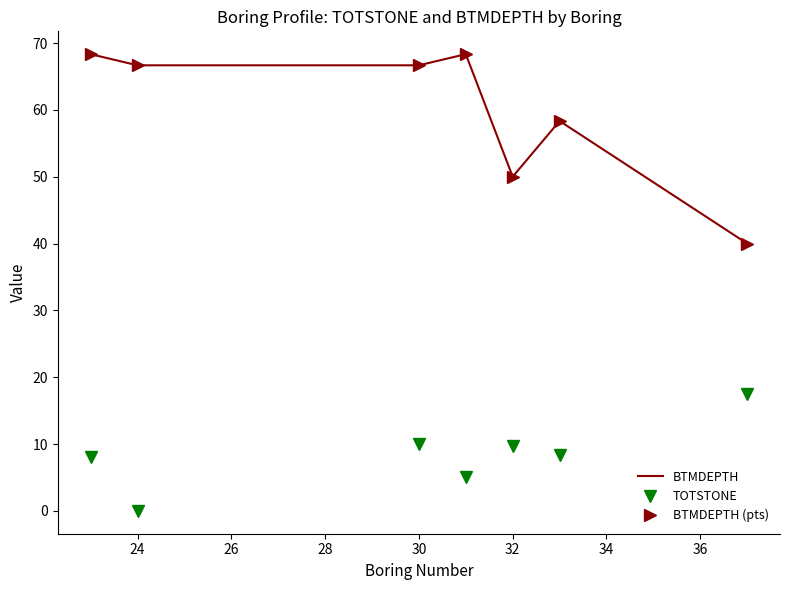

What is the difference between the second highest and minimum values in the BTMDEPTH (pts) series?

28.3